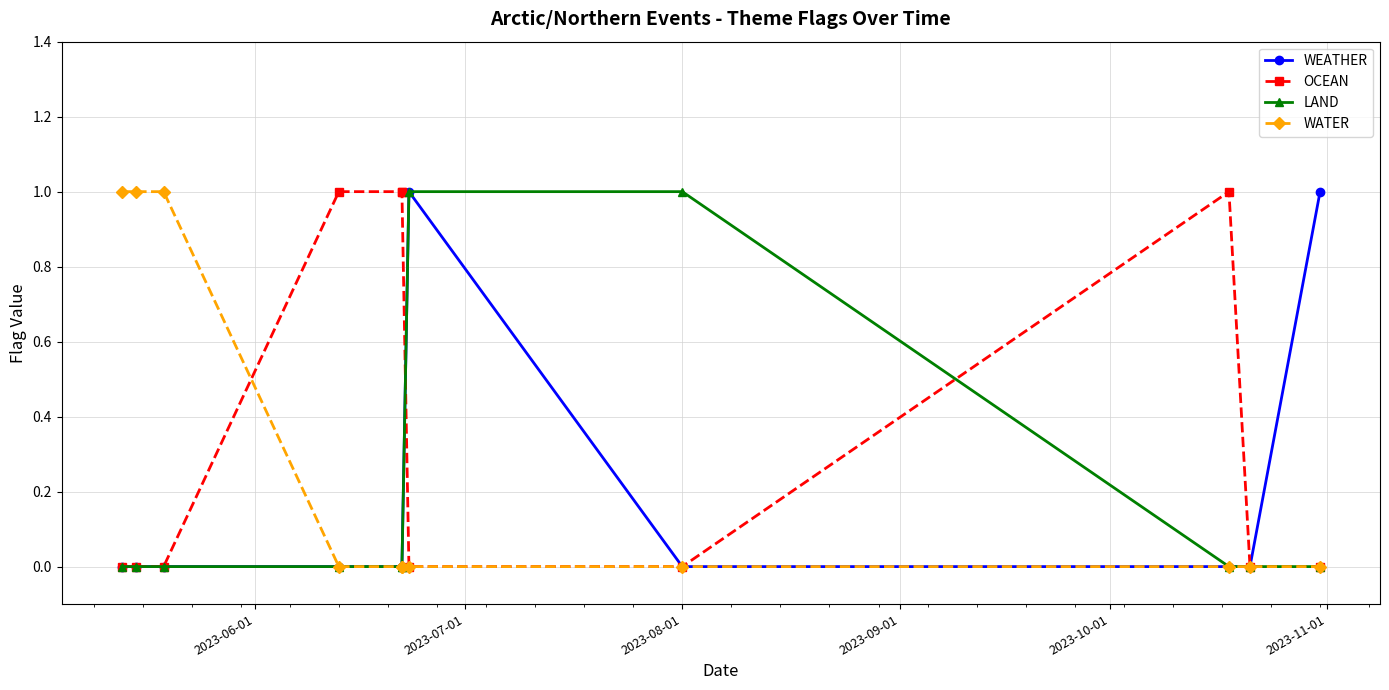

Does the chart display data point markers on the line(s)?

Yes